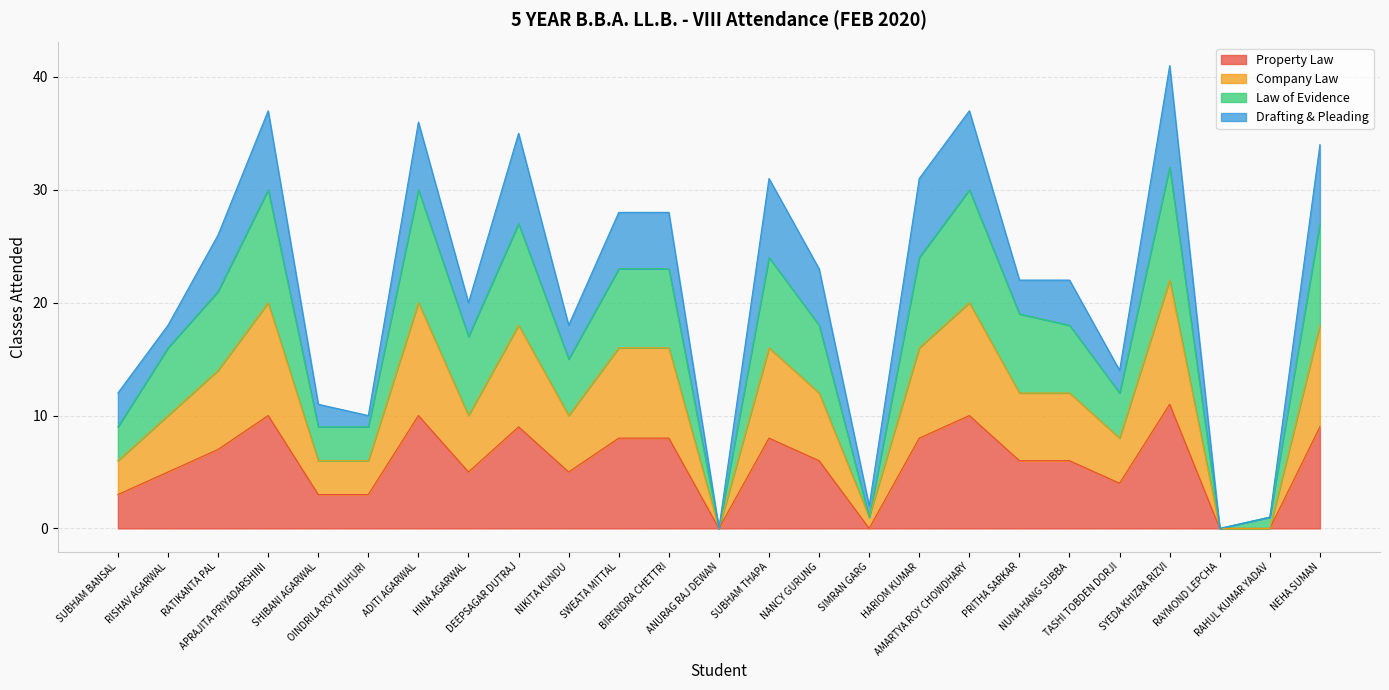

How many lines are shown in the chart?

4